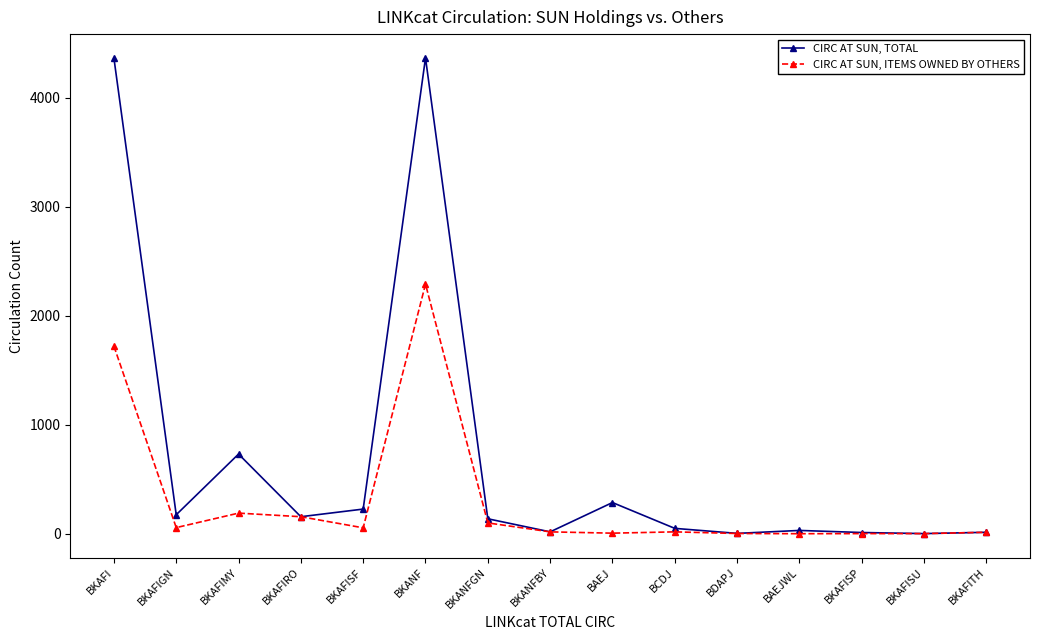

The value of CIRC AT SUN, ITEMS OWNED BY OTHERS at BKAFI is 608. True or false?

False